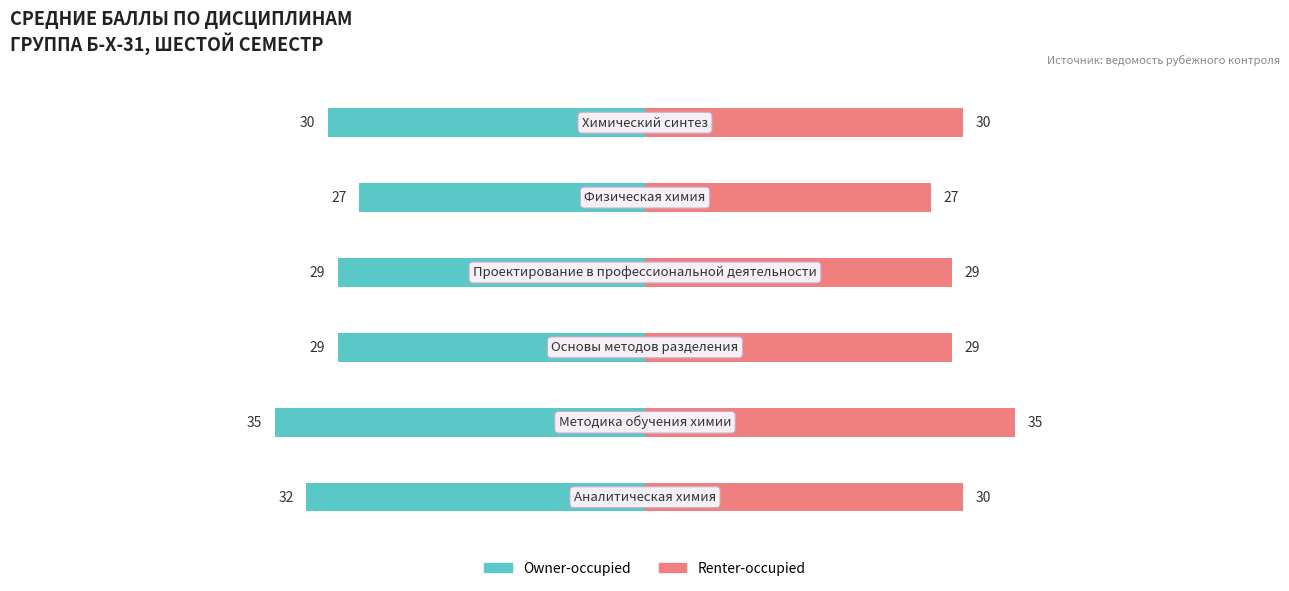

What is the difference between the Owner-occupied values at 5 and 1?

5